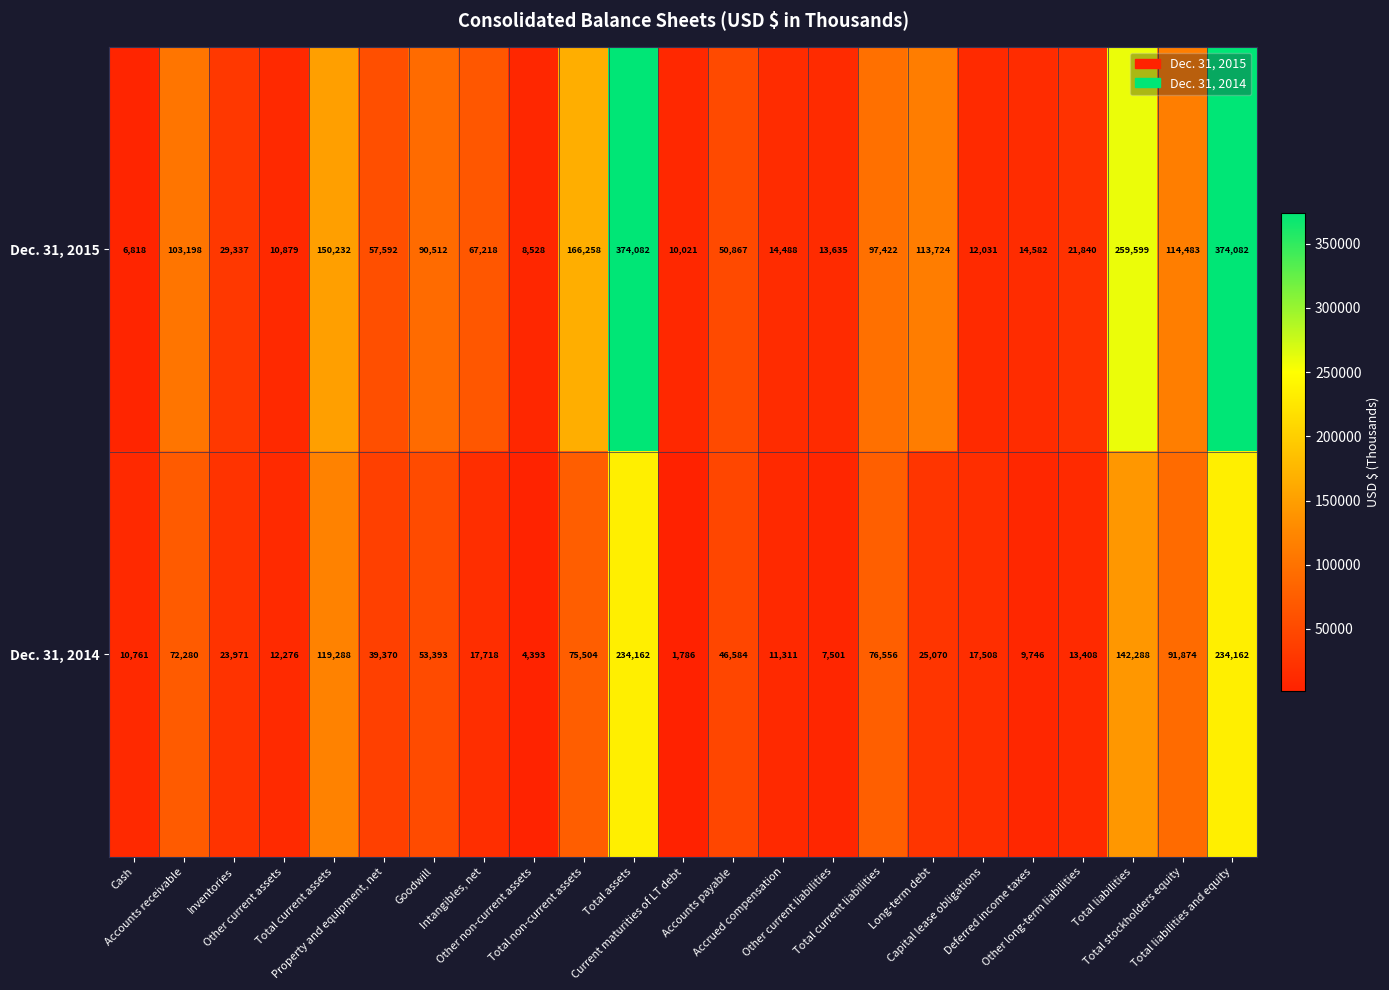

Which series has the largest total across all categories?

Dec. 31, 2015